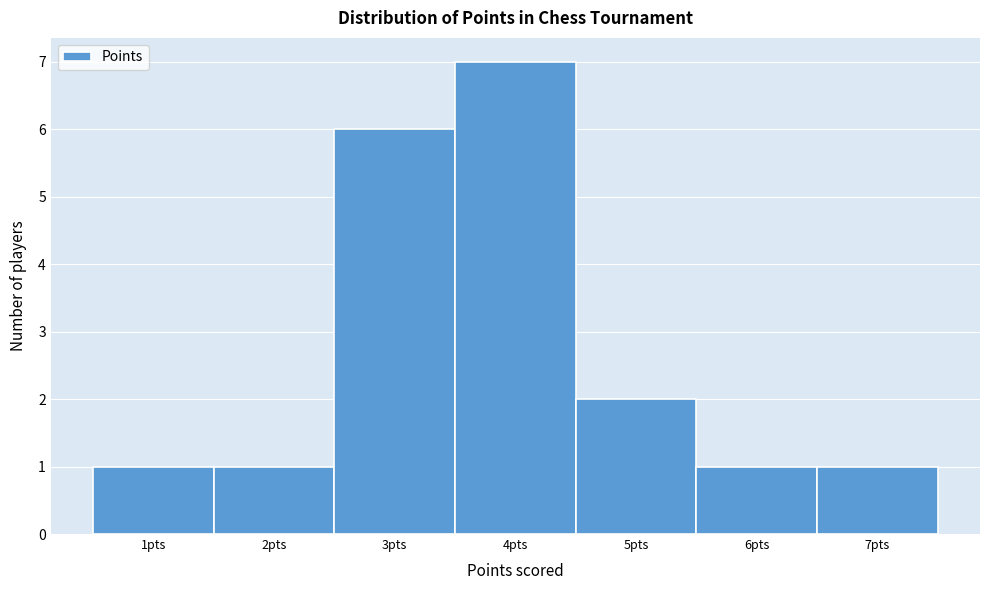

Reading left to right, list every bar in this chart as the range it spans on the x-axis followed by its height. The values are not printed on the chart, so give them approximately, as read against the axis.

0.5 to 1.5: 1
1.5 to 2.5: 1
2.5 to 3.5: 6
3.5 to 4.5: 7
4.5 to 5.5: 2
5.5 to 6.5: 1
6.5 to 7.5: 1